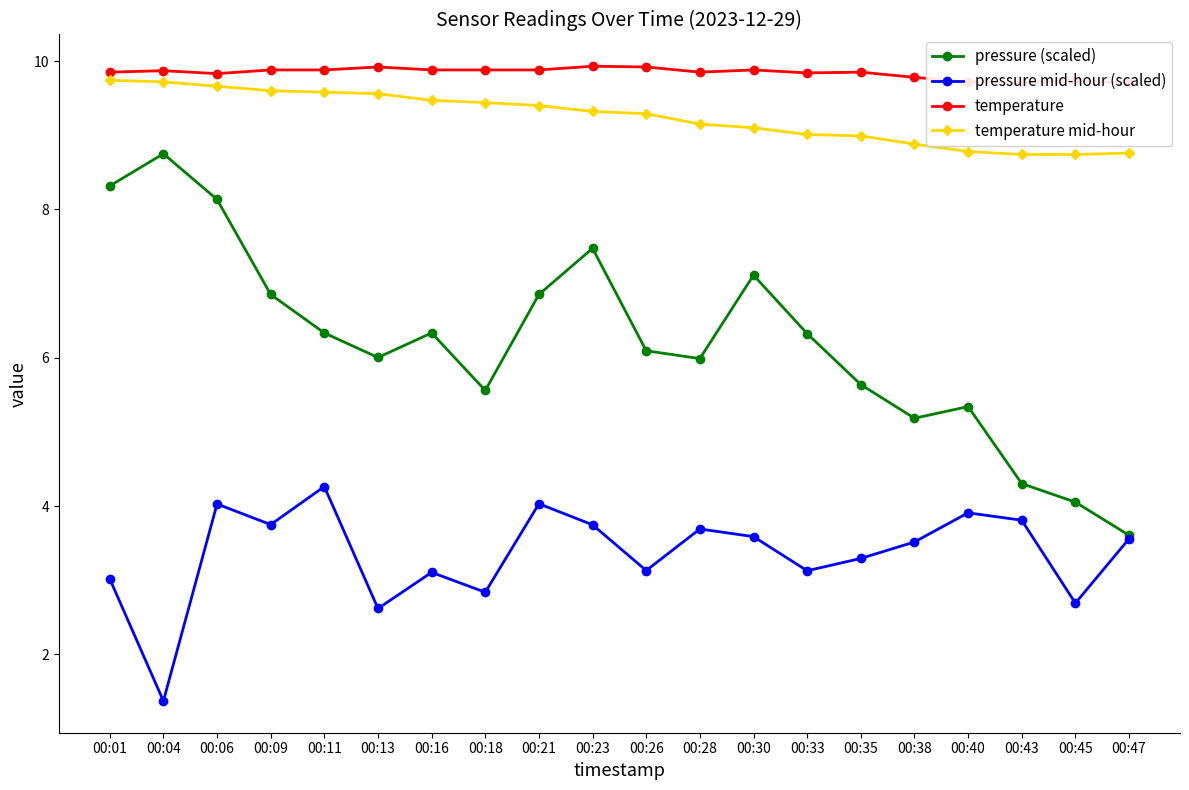

How many interior local valleys does the temperature series have?

4